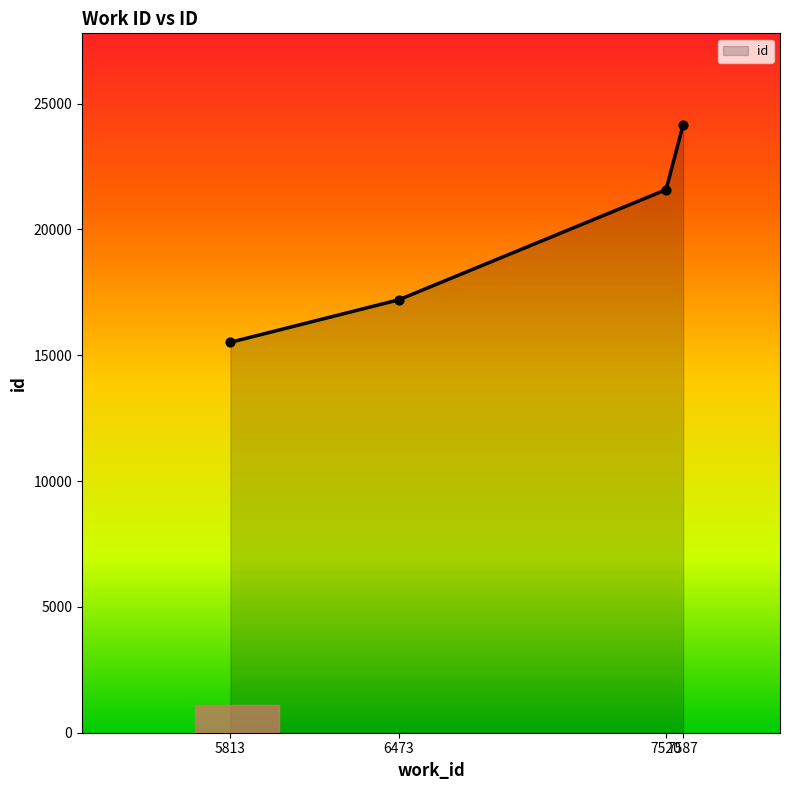

What is the ratio of the value at 5813 to the value at 7520?

0.7